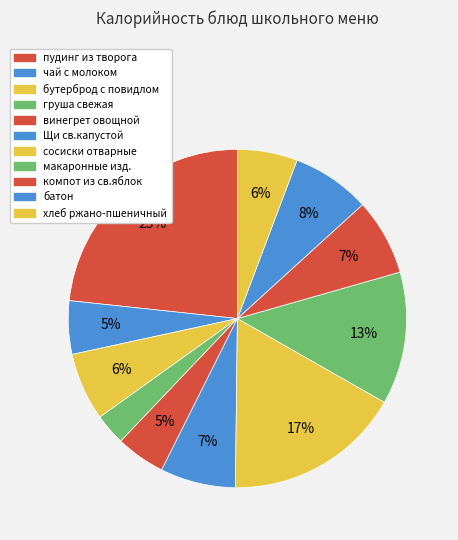

Count the number of slices in the pie.

11